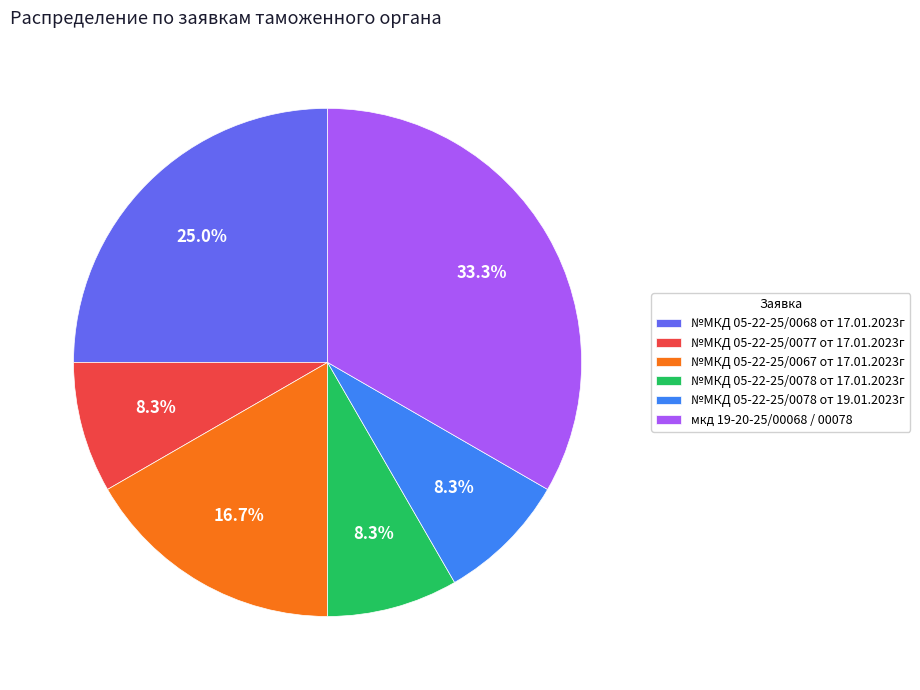

To the nearest percent, what is the average slice percentage?

17%